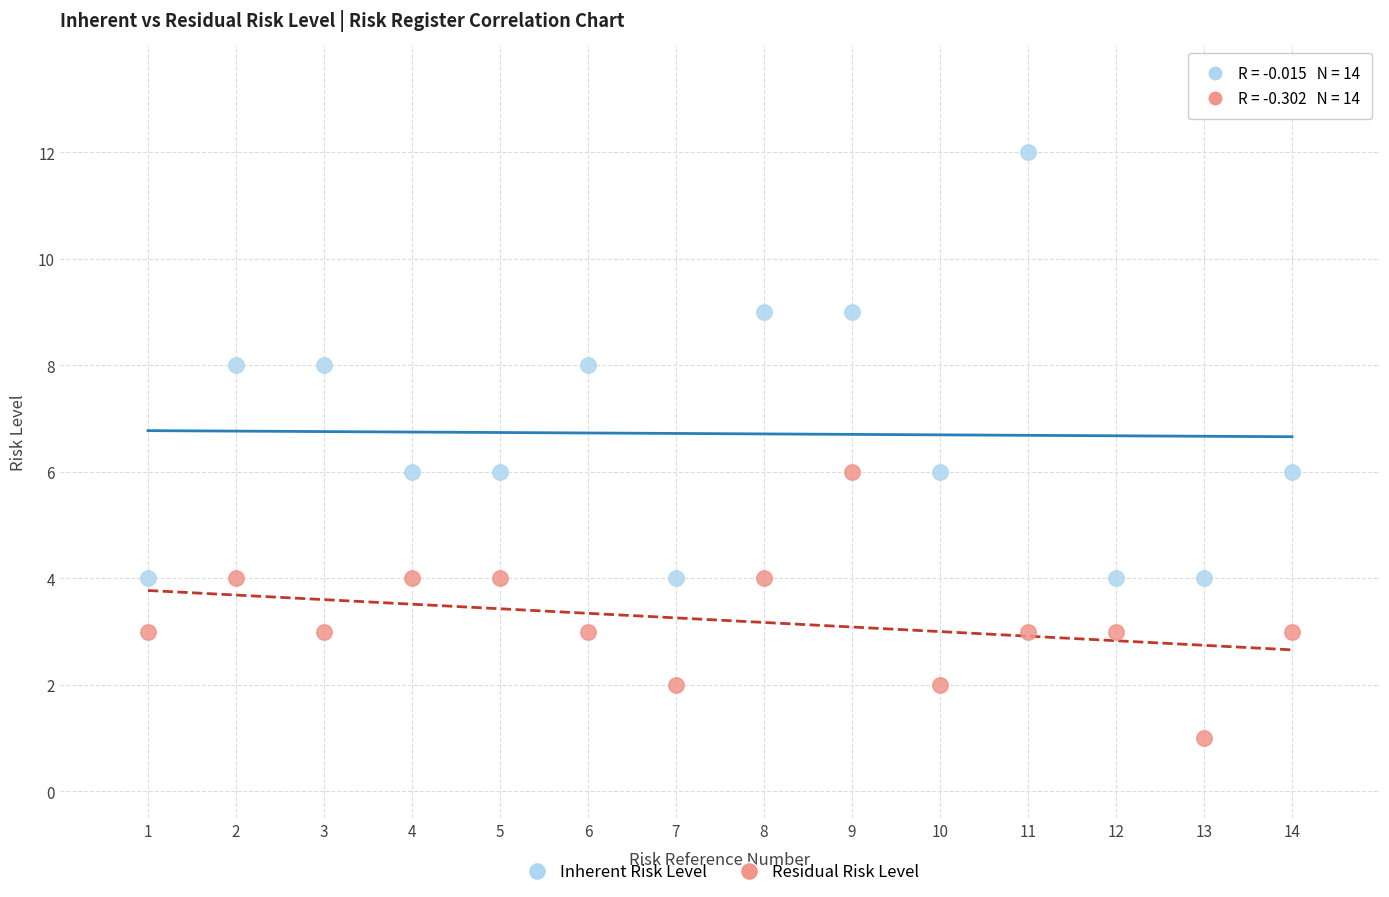

Which series reaches the minimum Y coordinate?

Residual Risk Level